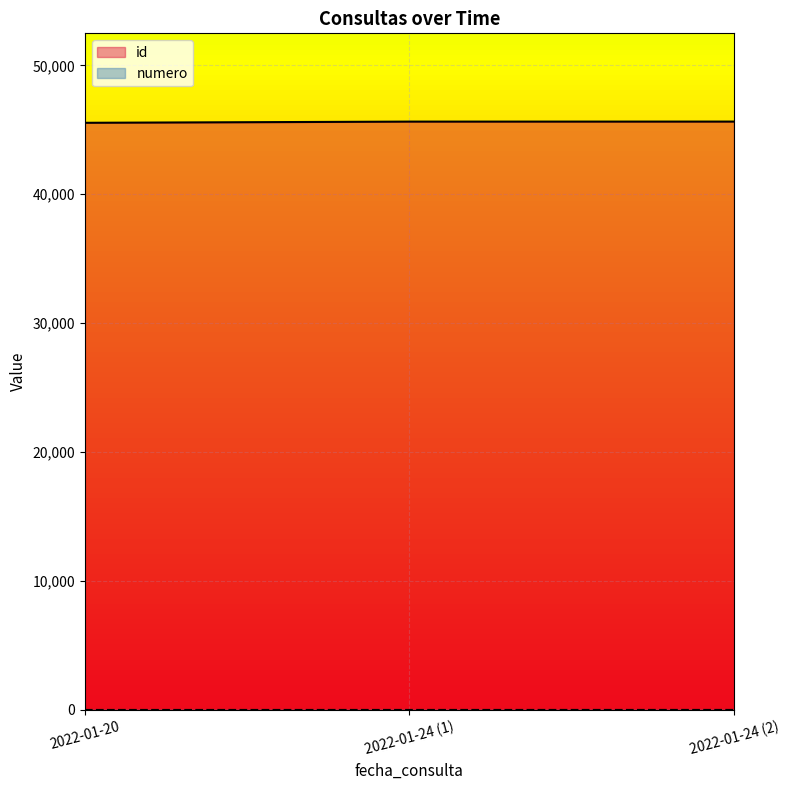

What is the highest value of the numero series?

3